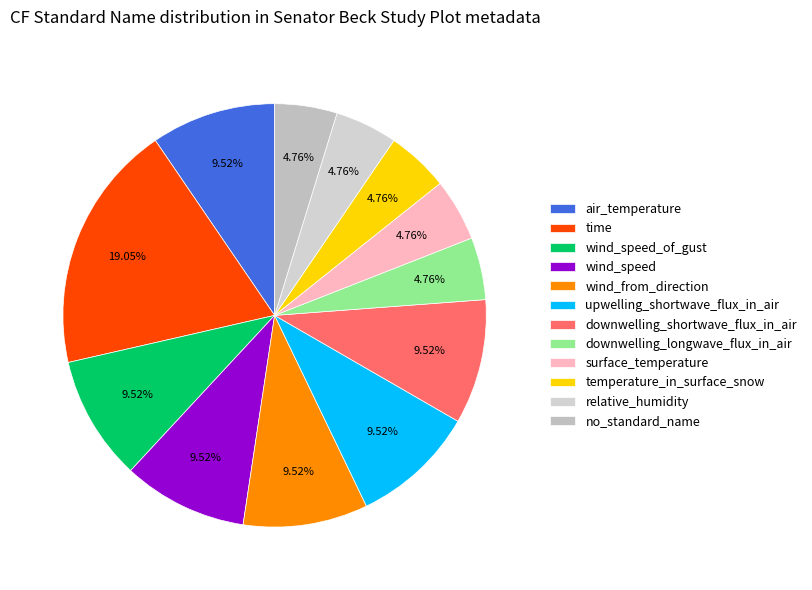

How many segments does this pie chart have?

12